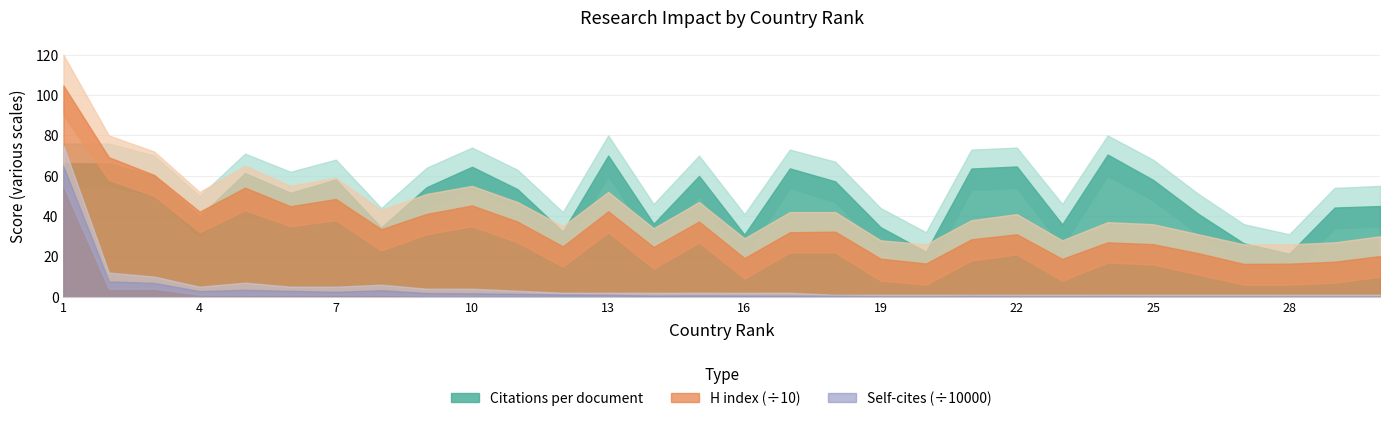

In Citations per document, how many points are lower than both neighbors (excluding endpoints)?

9